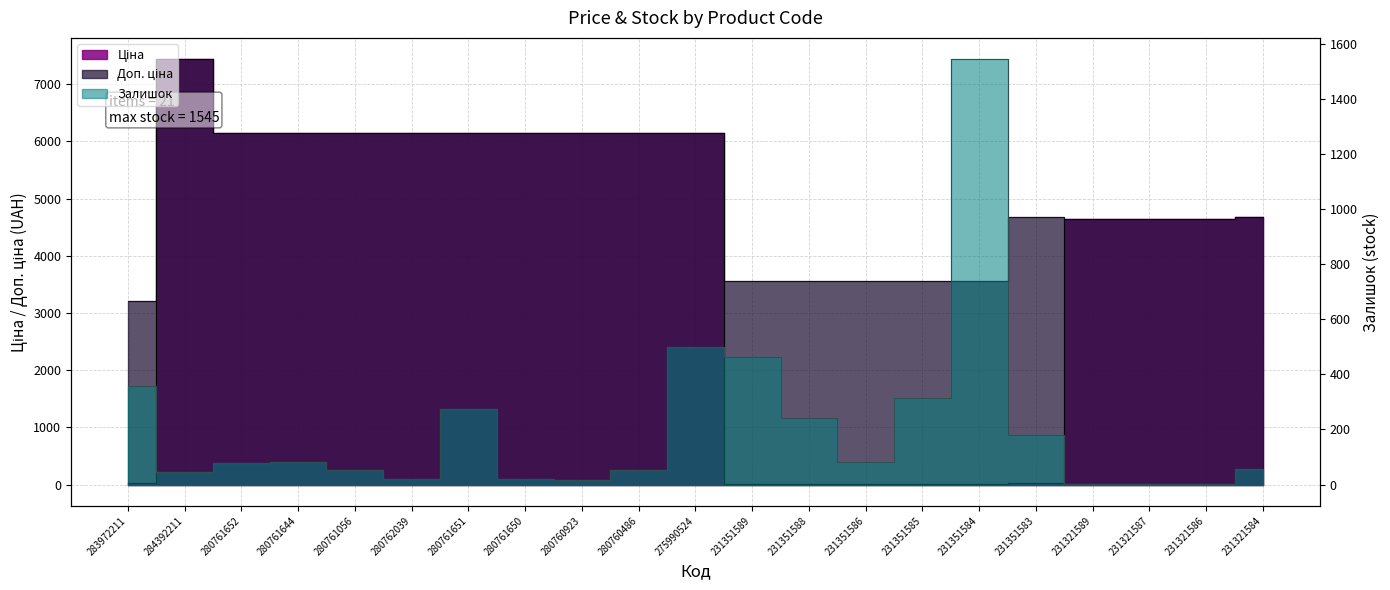

Rank the categories by Доп. ціна value from highest to lowest.

284392211, 280761652, 280761644, 280761056, 280762039, 280761651, 280761650, 280760923, 280760486, 275990524, 231321584, 231351583, 231321589, 231321587, 231321586, 231351589, 231351588, 231351586, 231351585, 231351584, 283972211